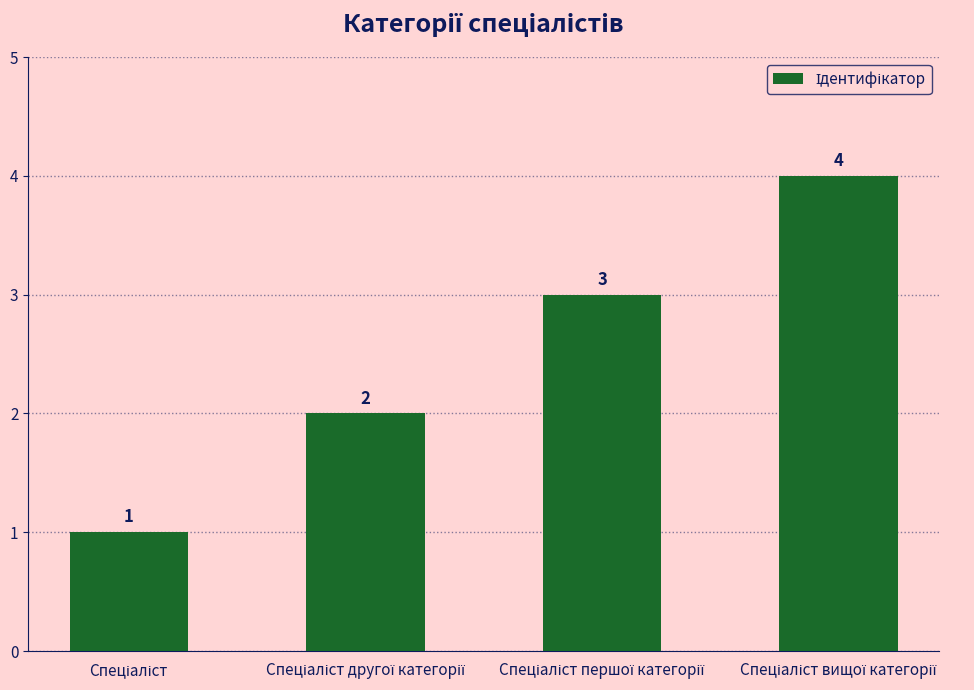

What is the value of the 4th bar from the left?

4